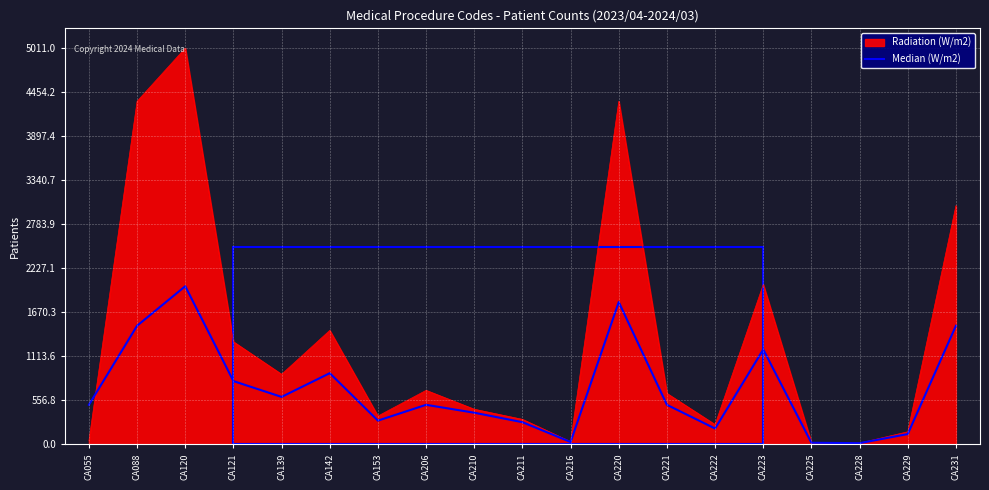

Which series has the largest range (max minus min)?

Radiation (W/m2)